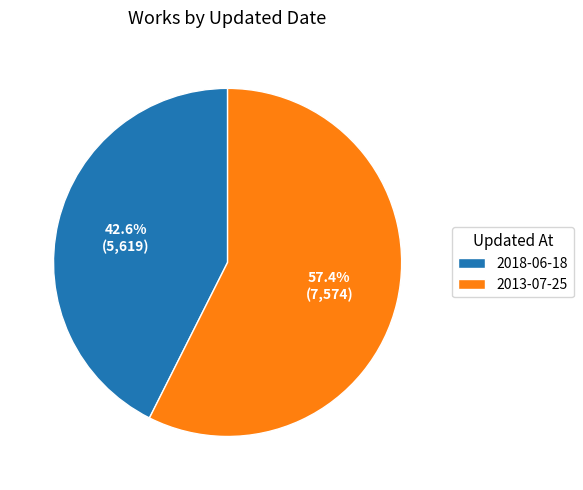

Which slice is the smallest?

2018-06-18